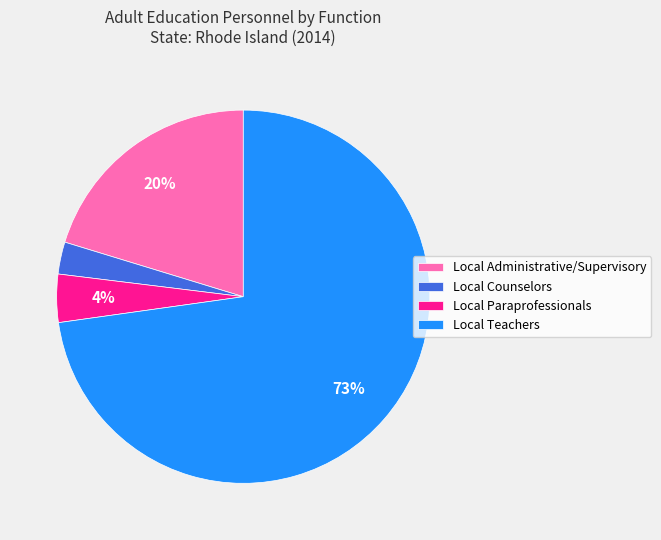

The Local Paraprofessionals slice represents 19% of the pie. True or false?

False